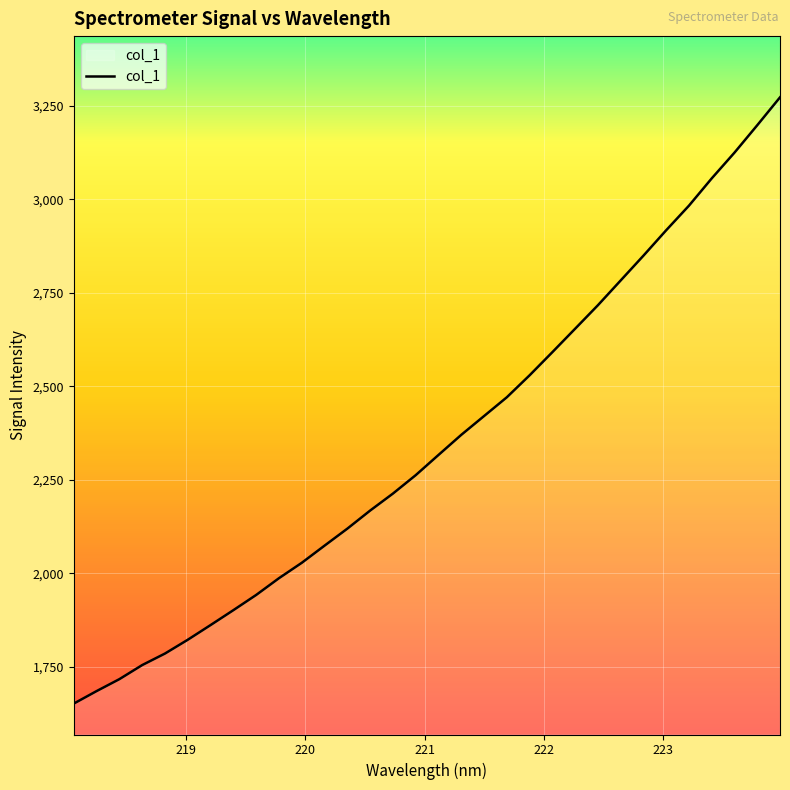

What is the difference between the maximum and minimum values?

1620.1